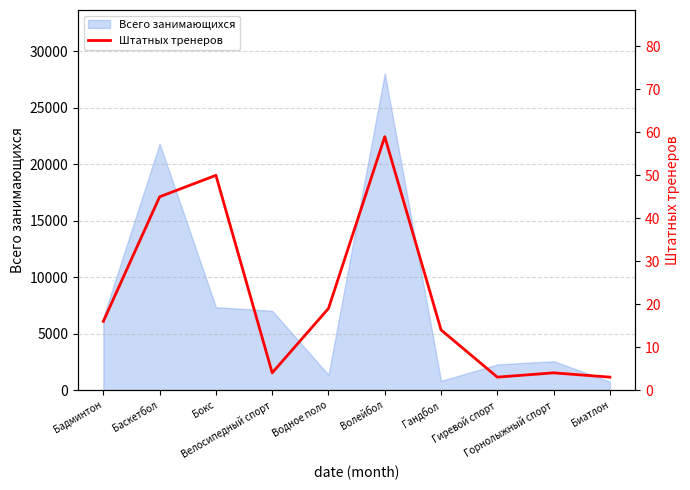

Reading right to left, what are all the values shown in this chart?

3	4	3	14	59	19	4	50	45	16